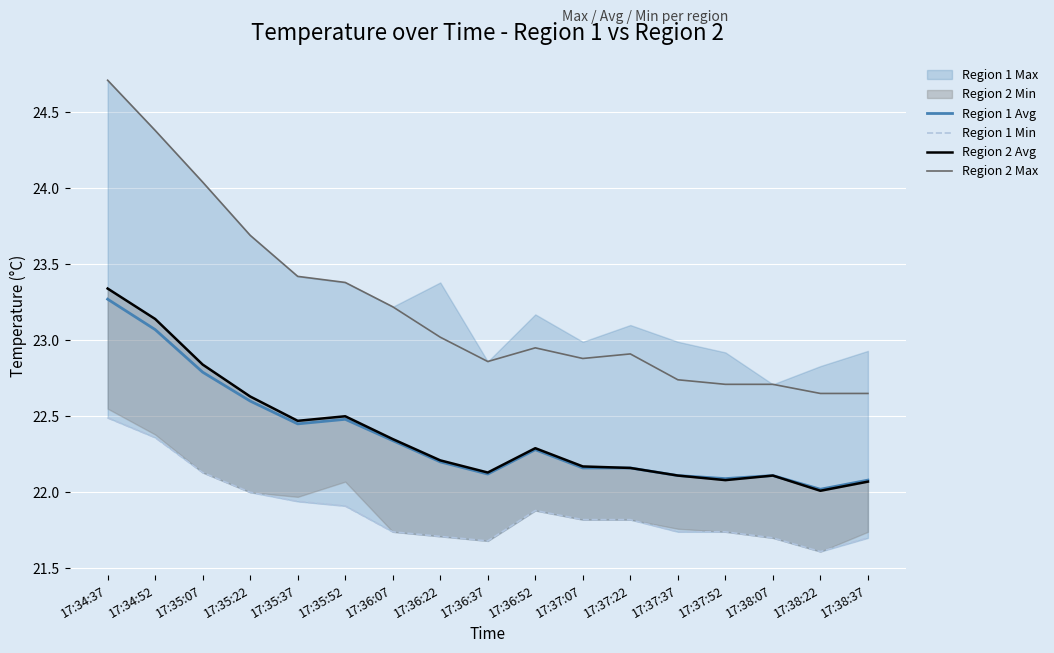

At which label is Region 1 Min closest to 22?

17:35:22